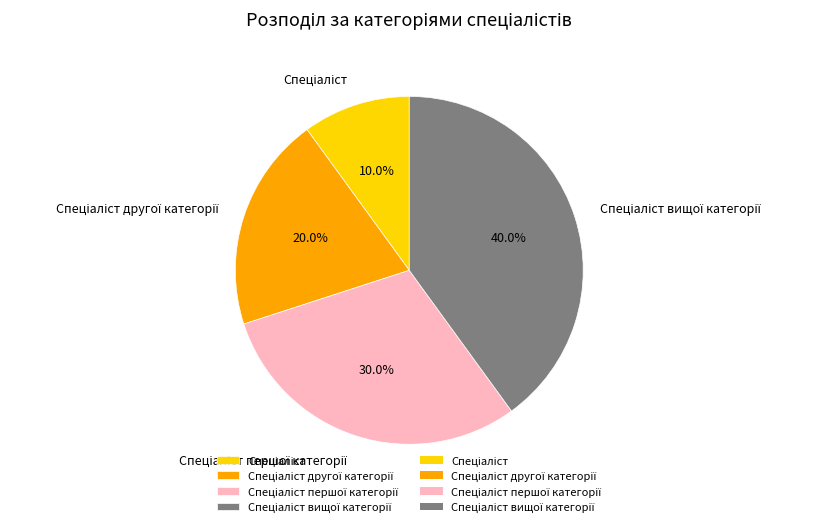

Does any single category account for the majority?

No